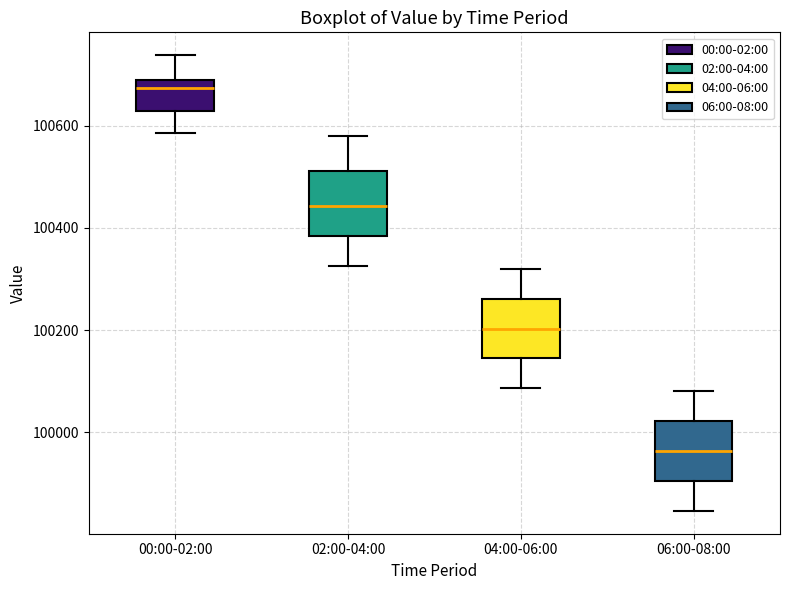

Reading left to right, read every box against the y-axis: the position of its median line, the range the box covers, and the ends of its whiskers. The values are not printed on the chart, so give them approximately, as read against the axis.

00:00-02:00: median 100680 (just below the box's upper edge), box 100620 to 100680, whiskers 100580 to 100740
02:00-04:00: median 100440, box 100380 to 100520, whiskers 100320 to 100580
04:00-06:00: median 100200, box 100140 to 100260, whiskers 100080 to 100320
06:00-08:00: median 99960, box 99900 to 100020, whiskers 99840 to 100080